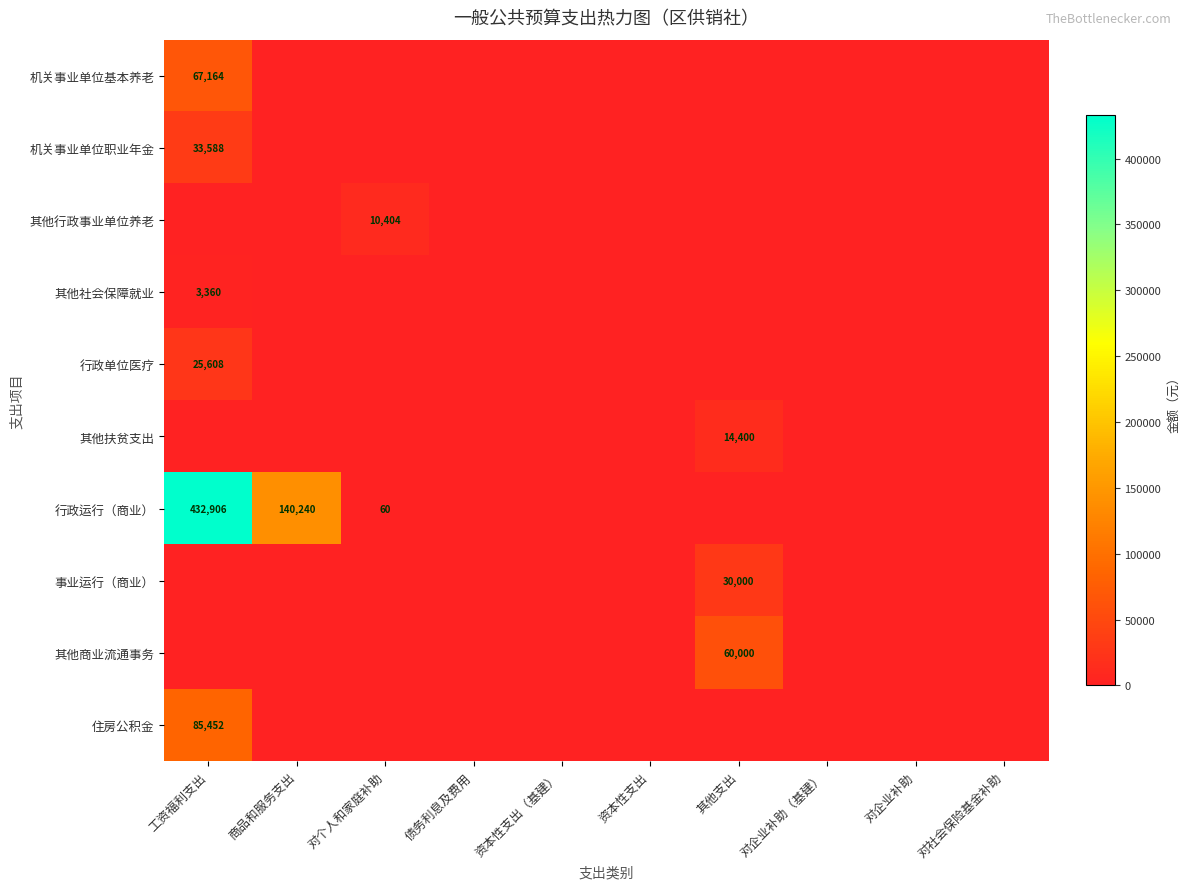

The 其他扶贫支出 series shows 14400 at 其他支出. True or false?

True